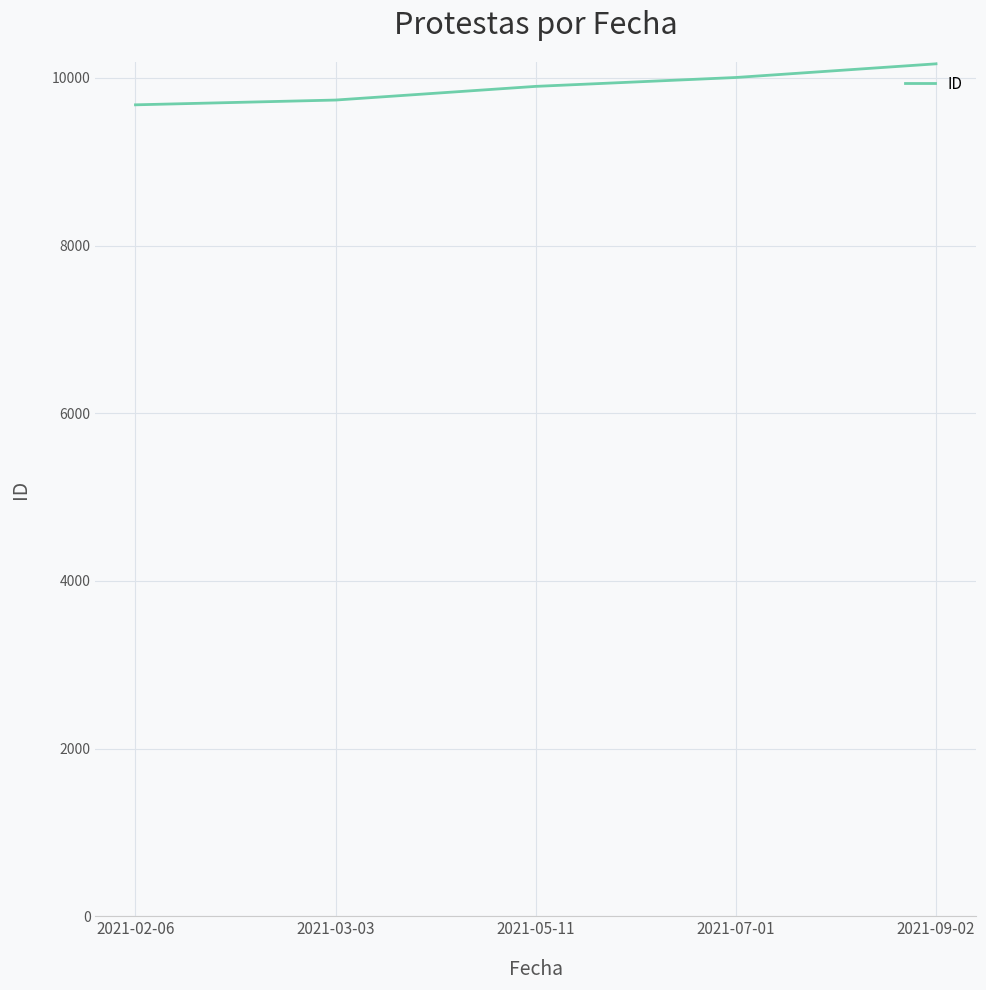

Is it true that the value at 2021-02-06 is 9679?

True